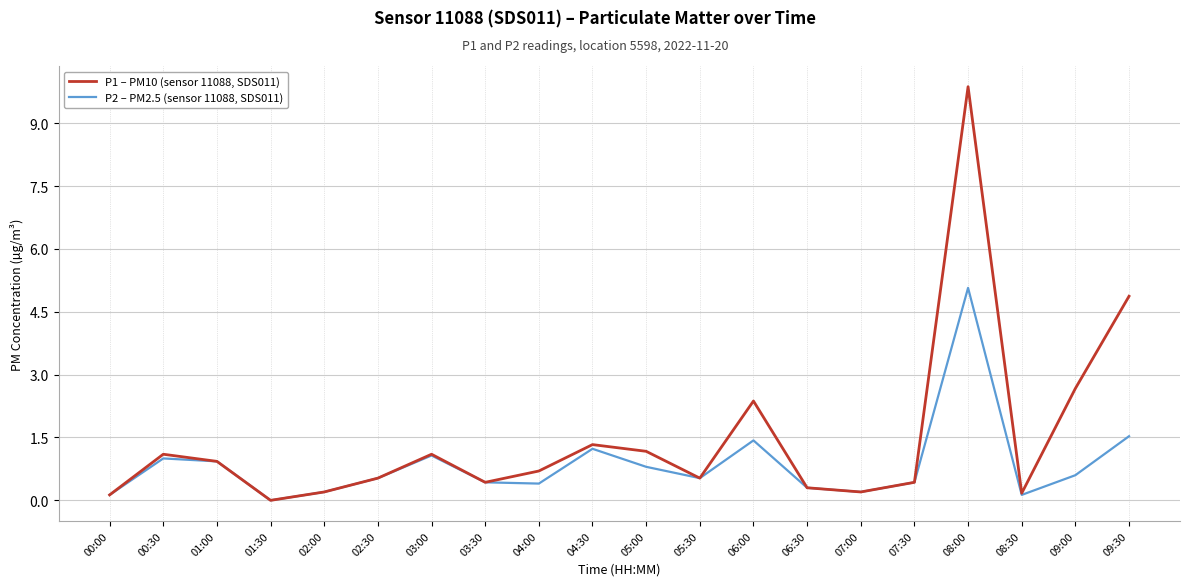

Is it true that P1 – PM10 (sensor 11088, SDS011) equals 2.4 at 09:30?

False